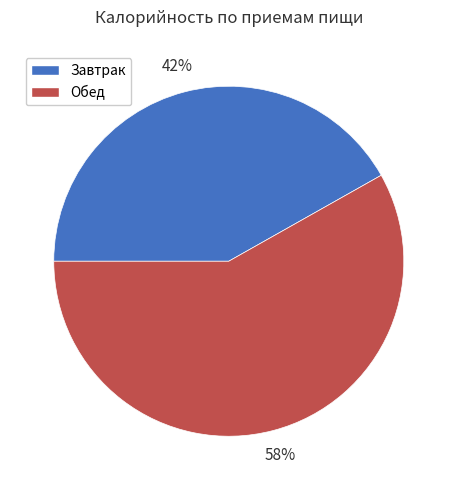

Which slice is the smallest?

Завтрак